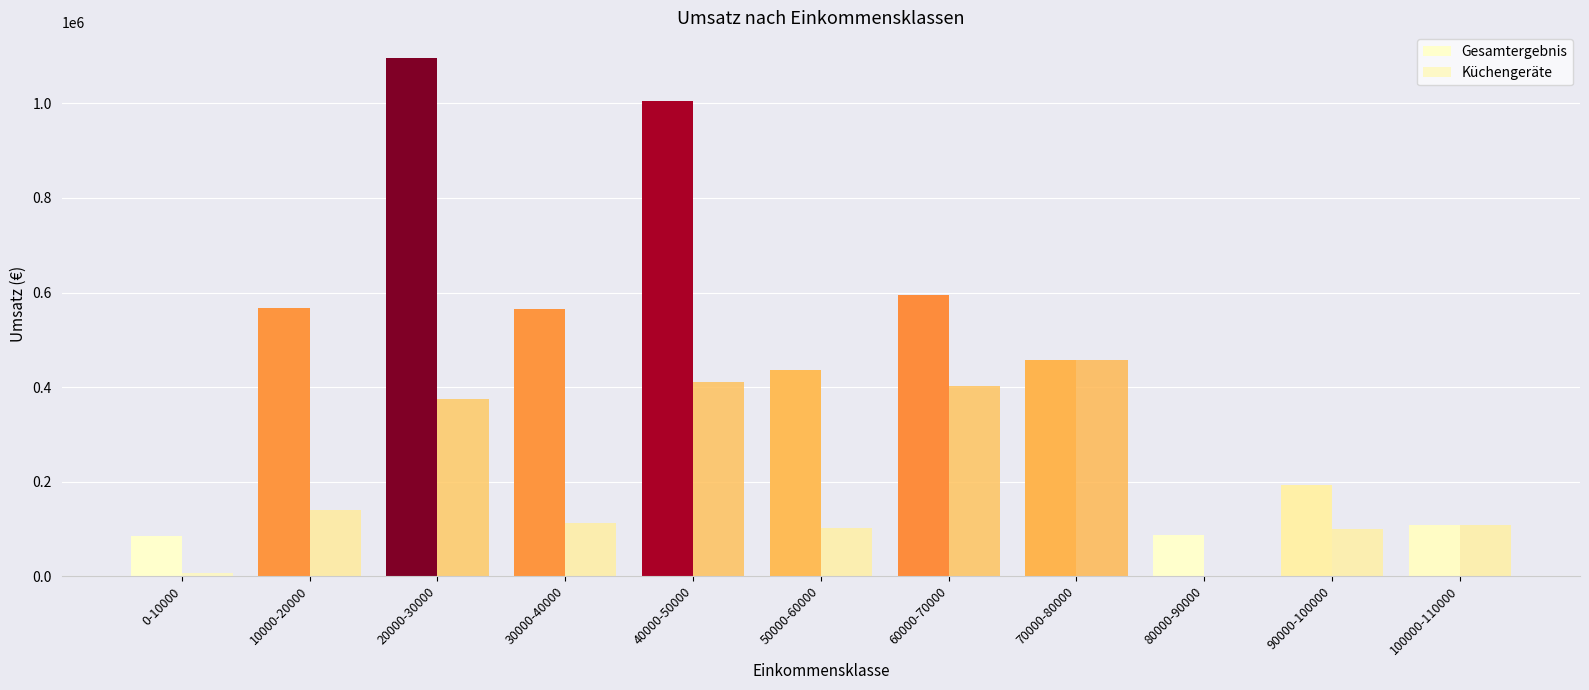

Is it true that Küchengeräte equals 214005.8 at 60000-70000?

False